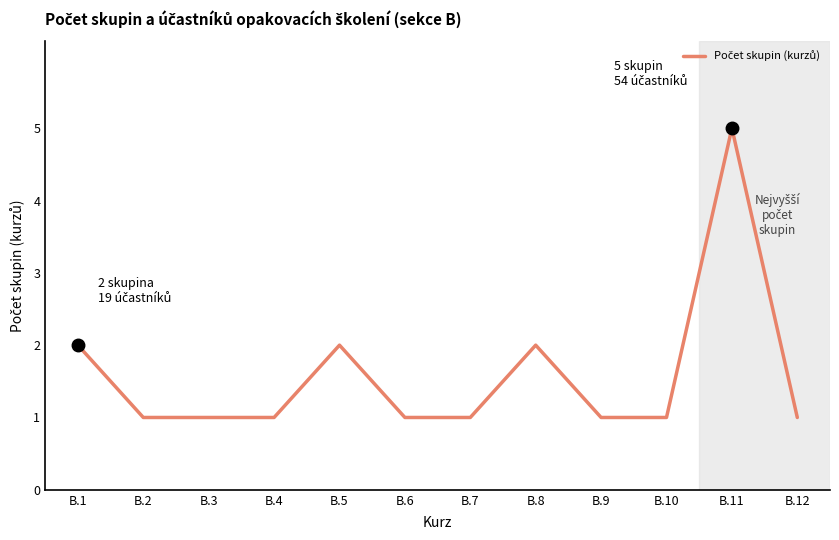

What is the smallest value displayed?

1